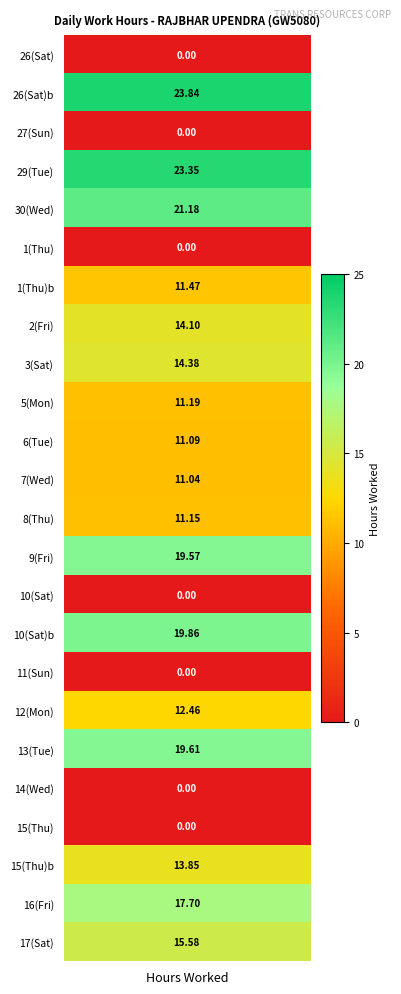

Reading left to right, extract all data points from this chart.

0.0	23.8	0.0	23.4	21.2	0.0	11.5	14.1	14.4	11.2	11.1	11.0	11.2	19.6	0.0	19.9	0.0	12.5	19.6	0.0	0.0	13.8	17.7	15.6